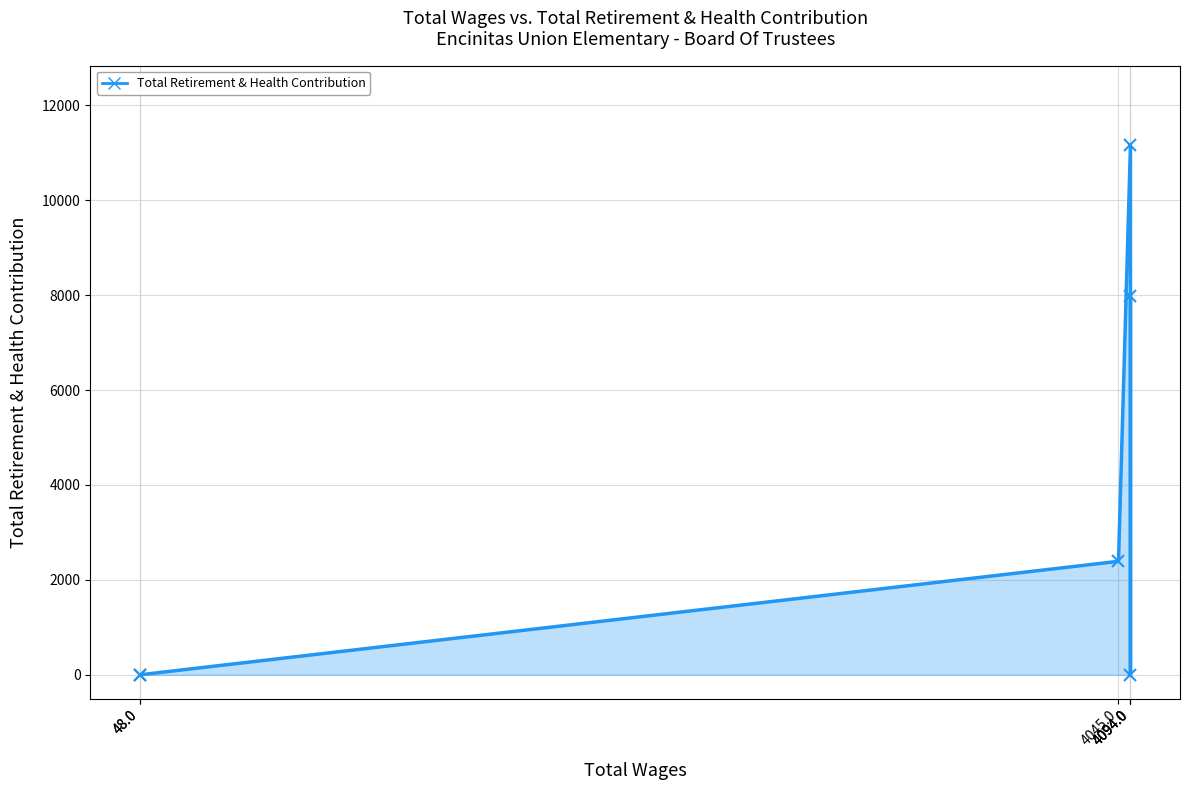

Which category has the lowest value across all series?

48.0